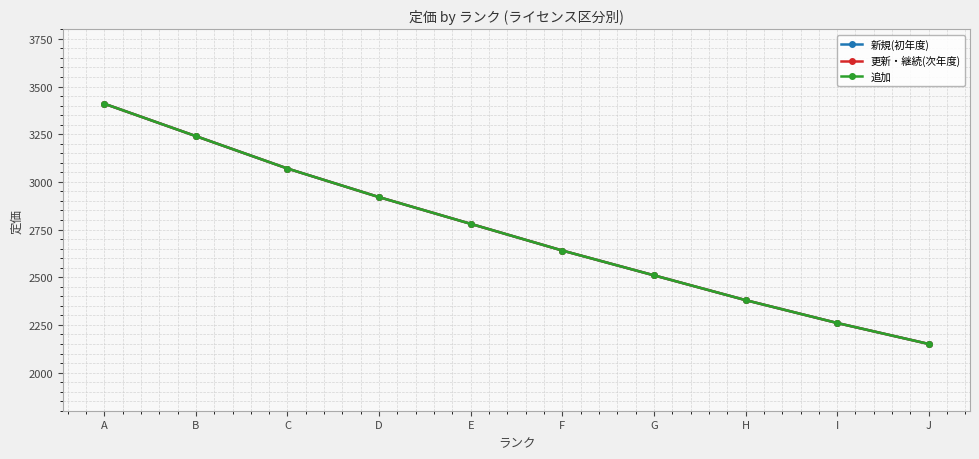

Does the chart have visible grid lines?

Yes